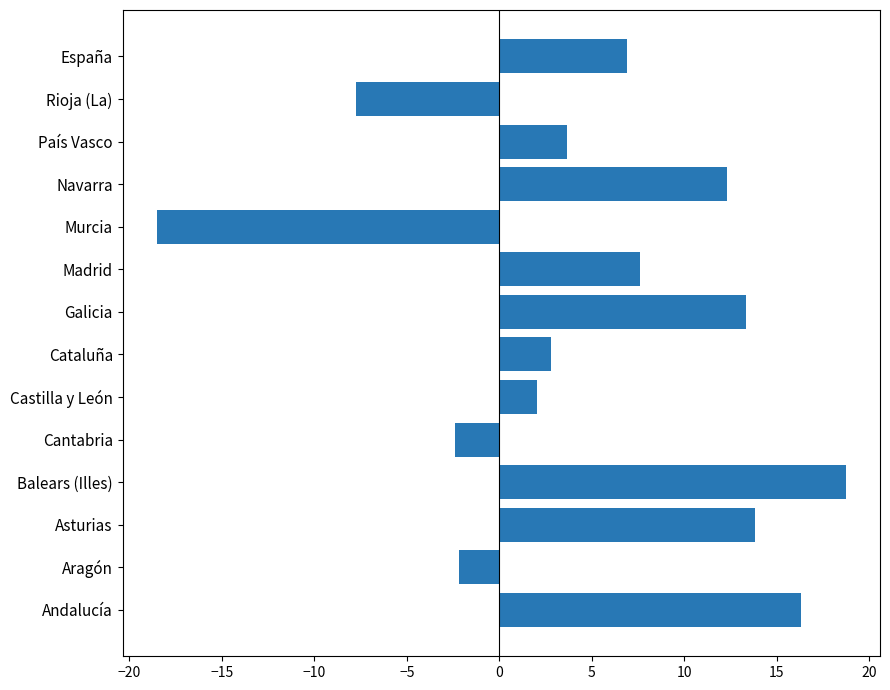

What is the change in value from Balears (Illes) to Cantabria?

-21.1